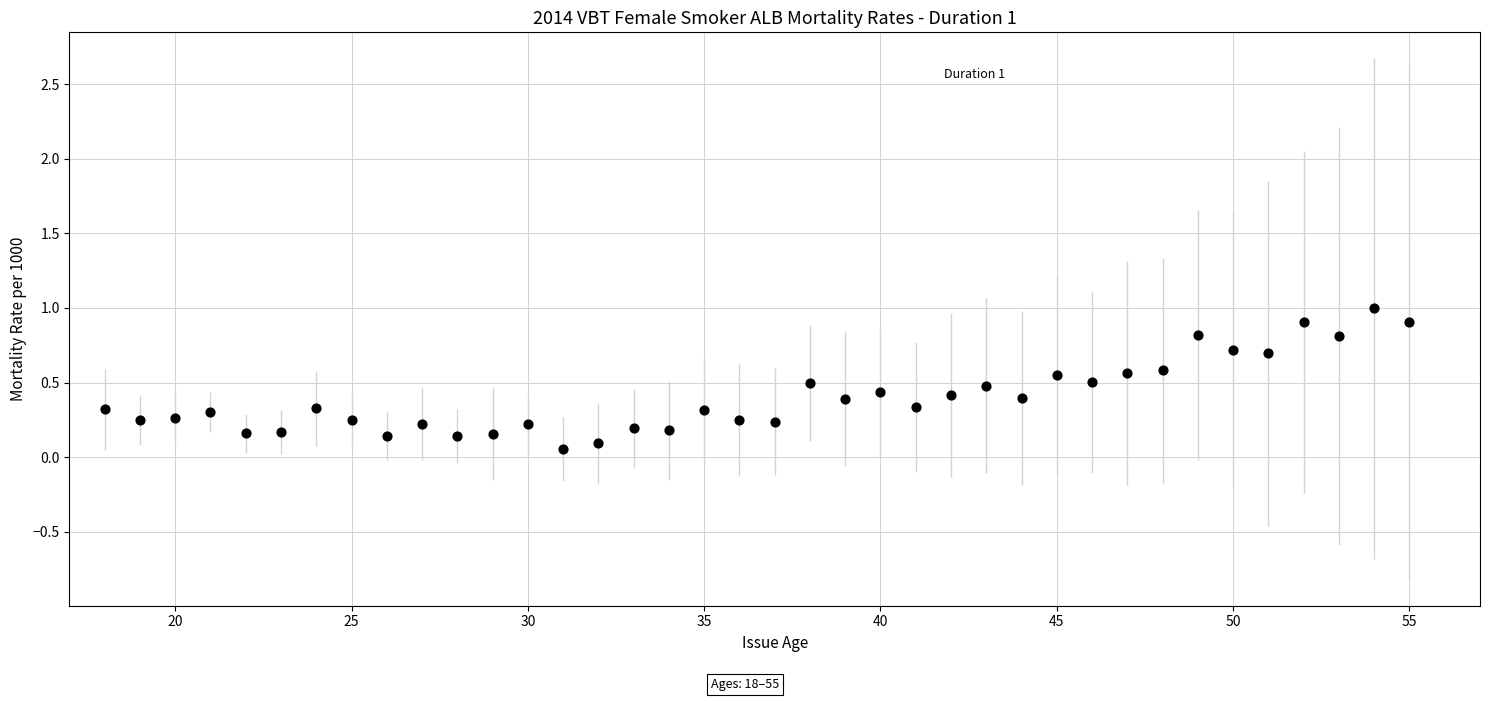

What is the range of Y values (max minus min)?

0.9